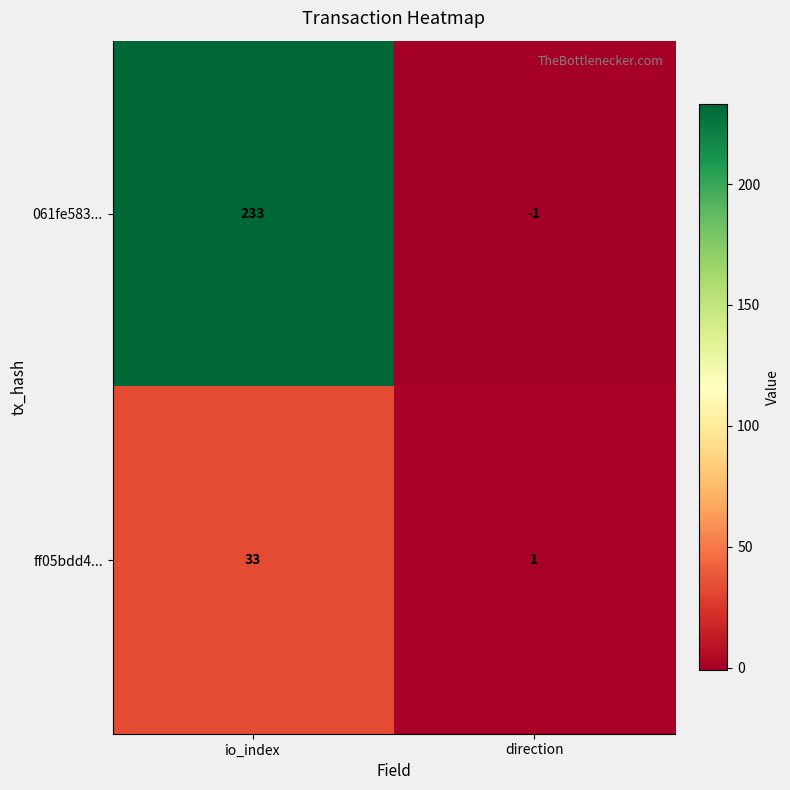

At which label does ff05bdd4... reach its peak?

io_index